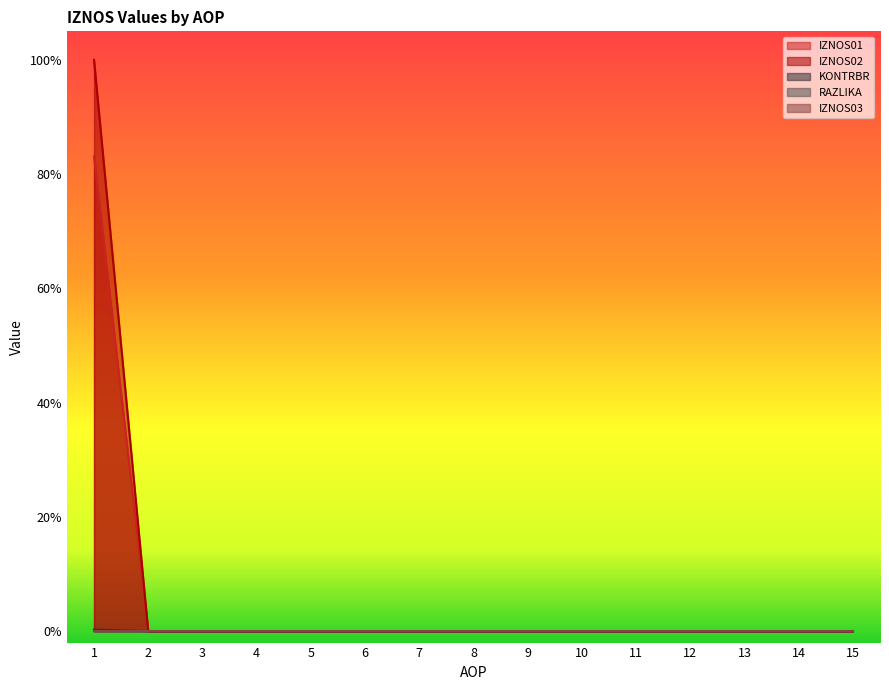

Does the chart display data point markers on the line(s)?

No